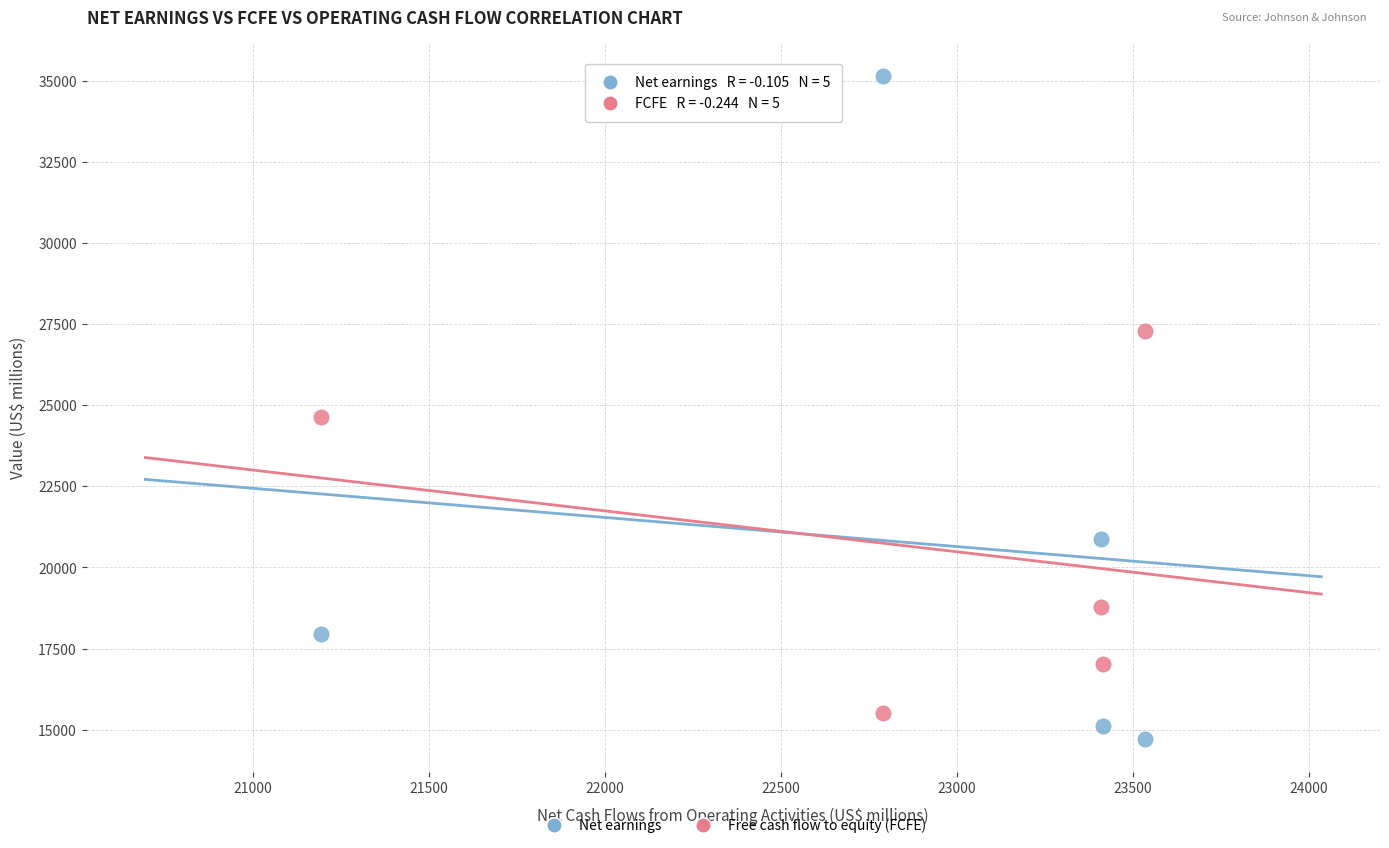

What are all the series names shown in the legend?

Net earnings, Free cash flow to equity (FCFE)